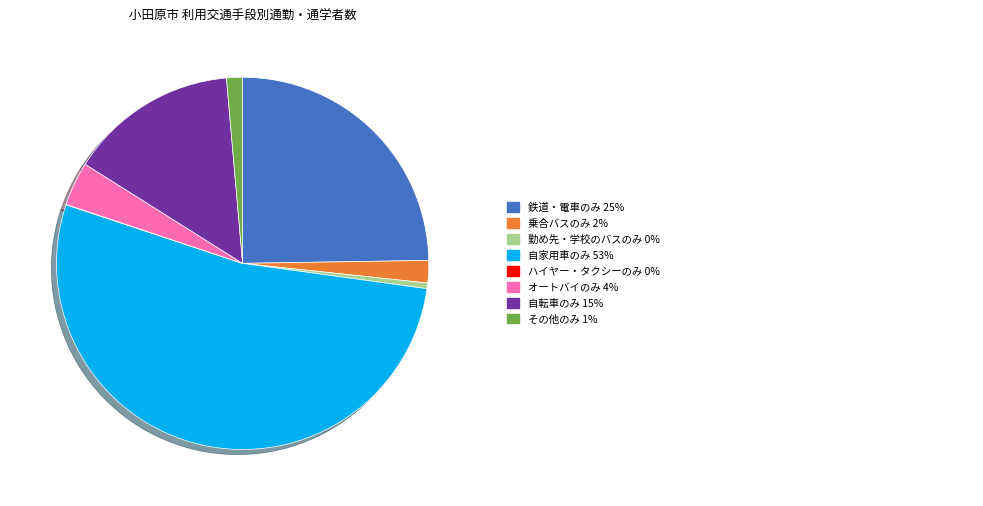

Is there a majority slice in this chart?

Yes